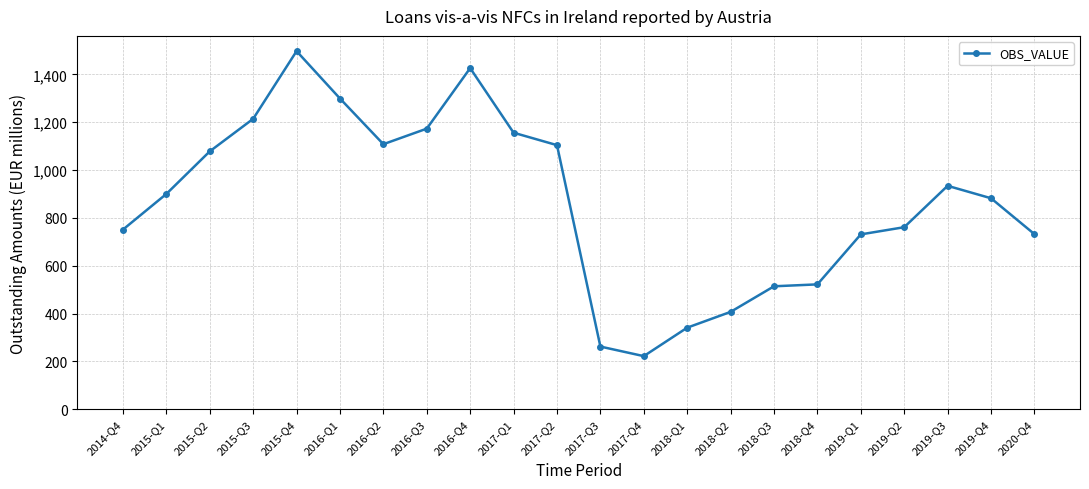

Does the chart have visible grid lines?

Yes